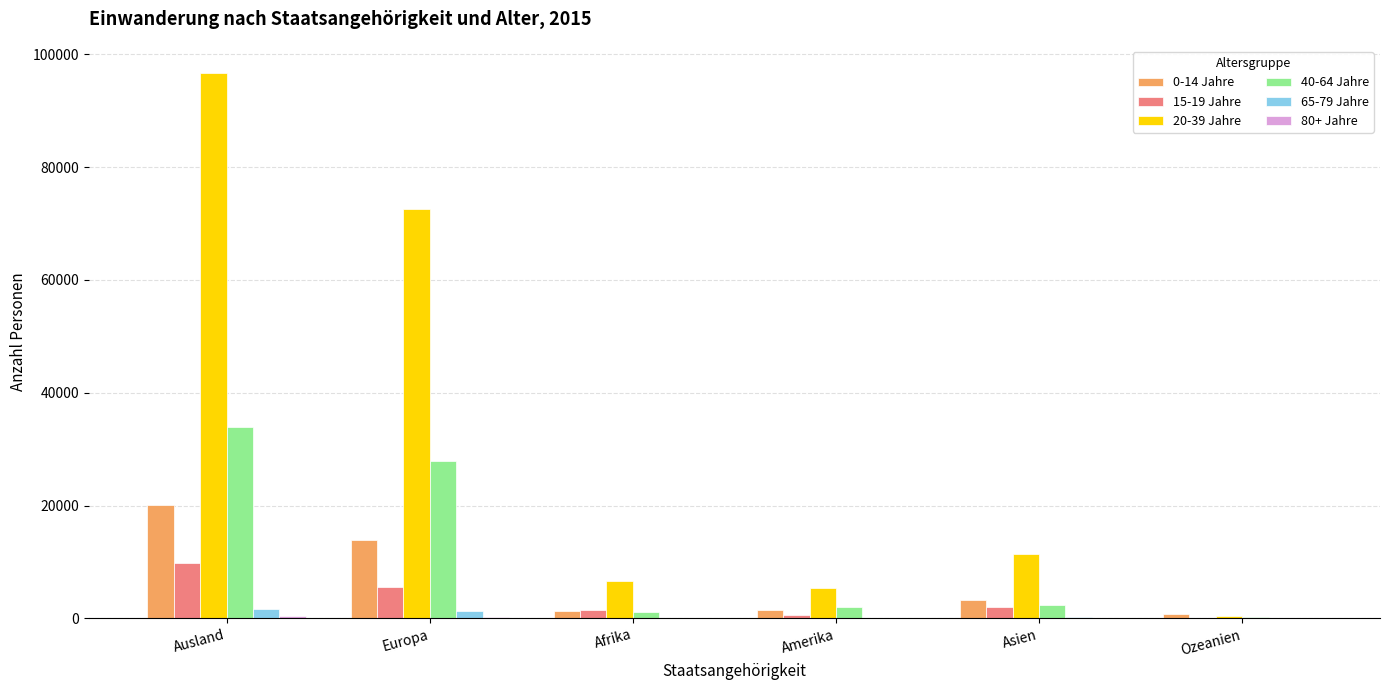

At which label does 20-39 Jahre reach its peak?

Ausland